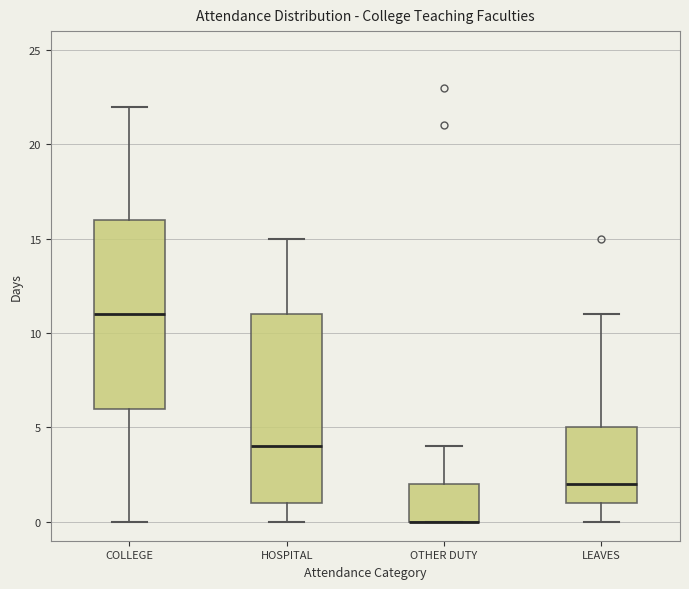

Reading left to right, read every box against the y-axis: the position of its median line, the range the box covers, and the ends of its whiskers. The values are not printed on the chart, so give them approximately, as read against the axis.

COLLEGE: median 11, box 6 to 16, whiskers 0 to 22
HOSPITAL: median 4, box 1 to 11, whiskers 0 to 15
OTHER DUTY: median 0 (drawn on the box's lower edge), box 0 to 2, whiskers 0 to 4
LEAVES: median 2, box 1 to 5, whiskers 0 to 11